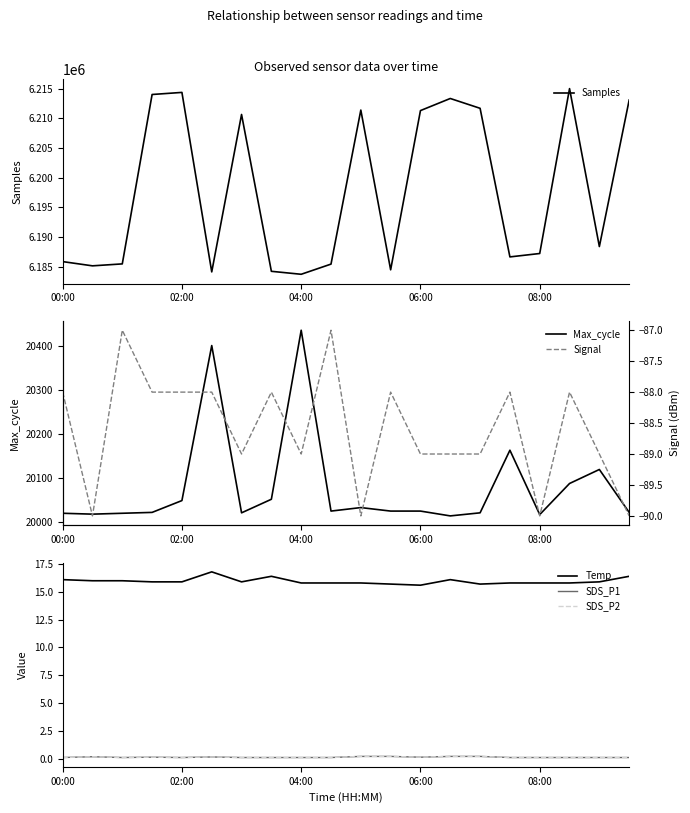

What is the minimum value for Samples?

6183690